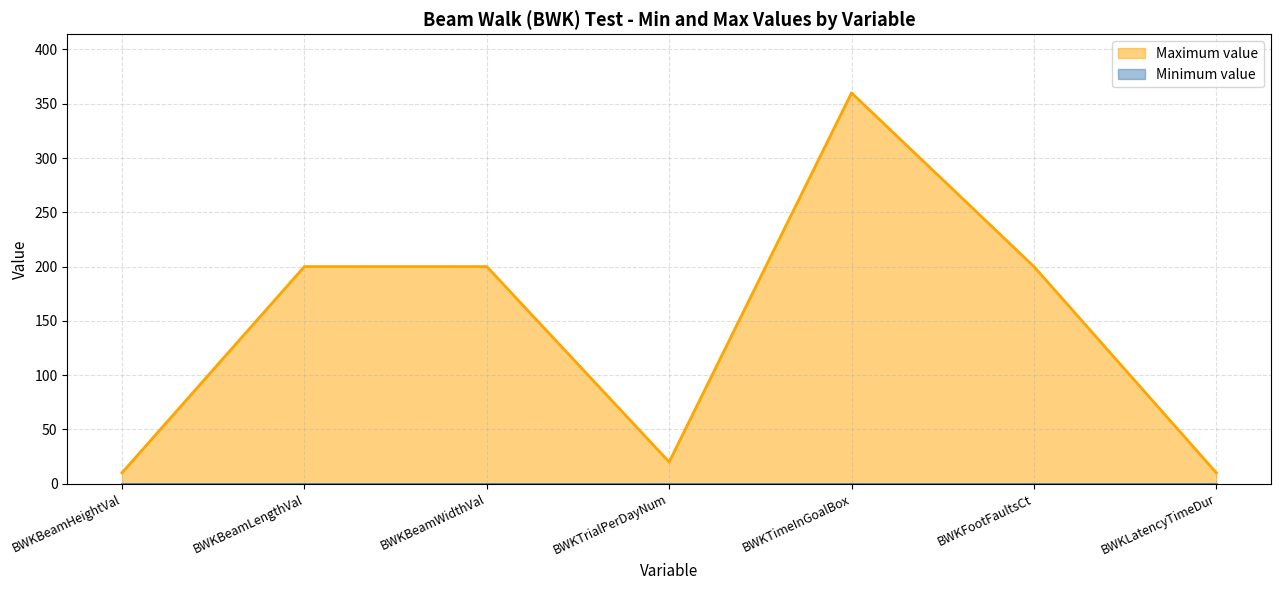

True or false: there are more than 2 points higher than both neighbors.

False